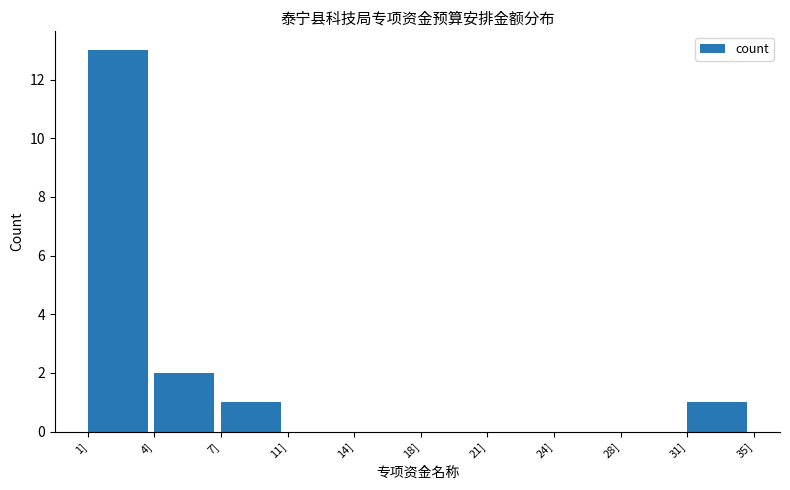

Reading left to right, transcribe all the data shown in this chart.

1]=13	4]=2	7]=1	11]=0	14]=0	18]=0	21]=0	24]=0	28]=0	31]=1